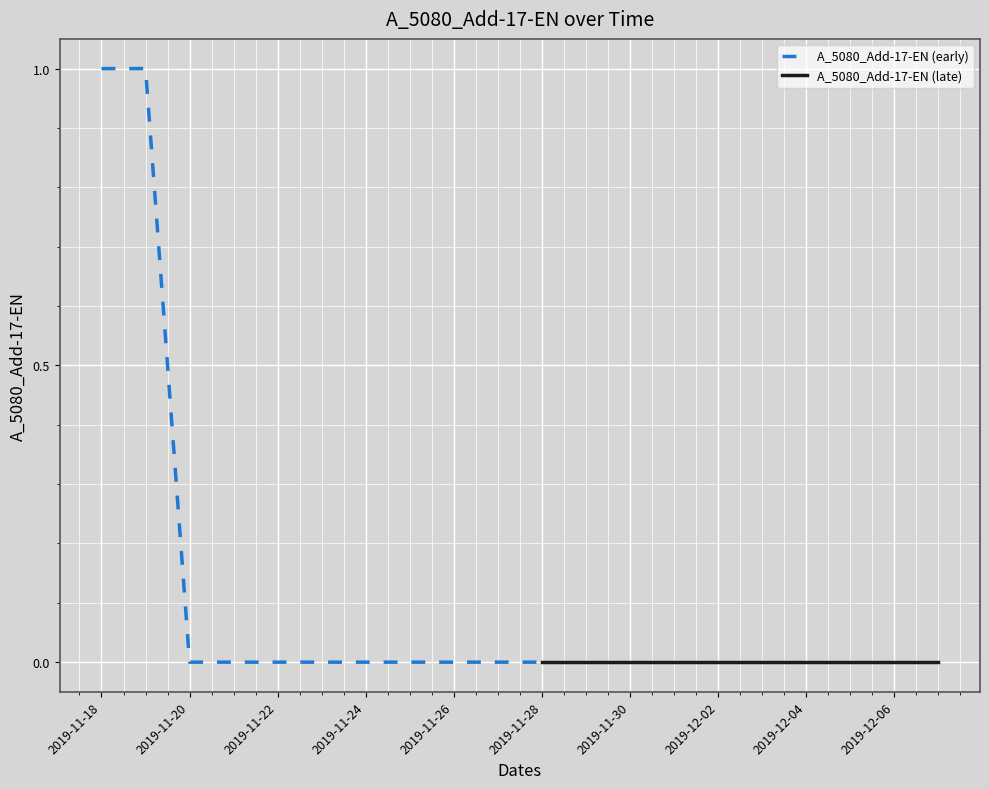

At which category does the chart reach its peak across all series?

2019-11-18